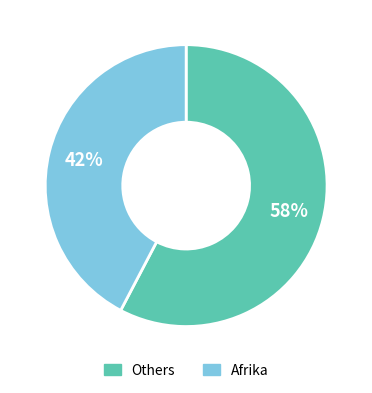

To the nearest percent, what is the average slice percentage?

50%